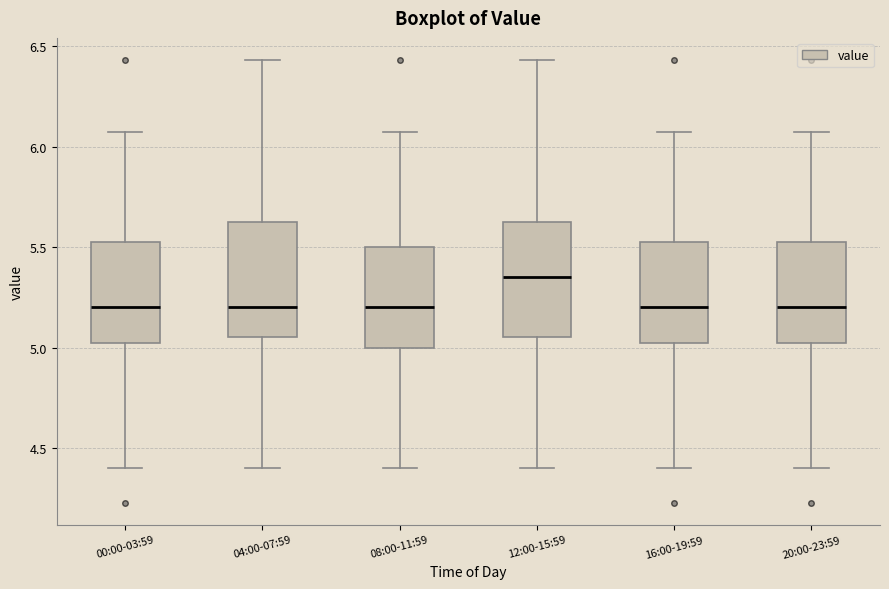

Which box's median line is the highest?

12:00-15:59